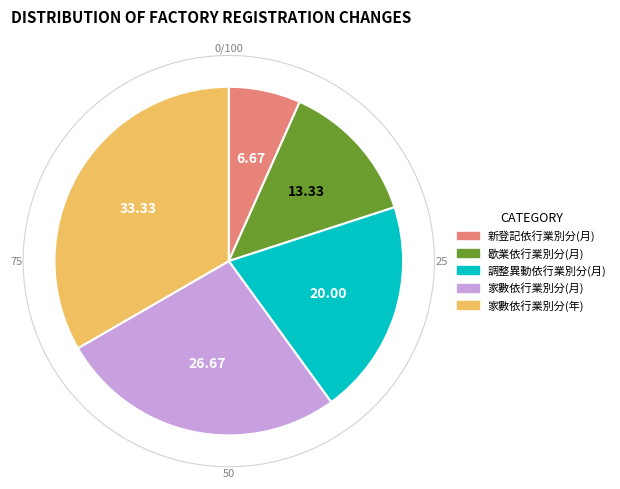

Rank the categories by value from lowest to highest.

新登記依行業別分(月), 歇業依行業別分(月), 調整異動依行業別分(月), 家數依行業別分(月), 家數依行業別分(年)